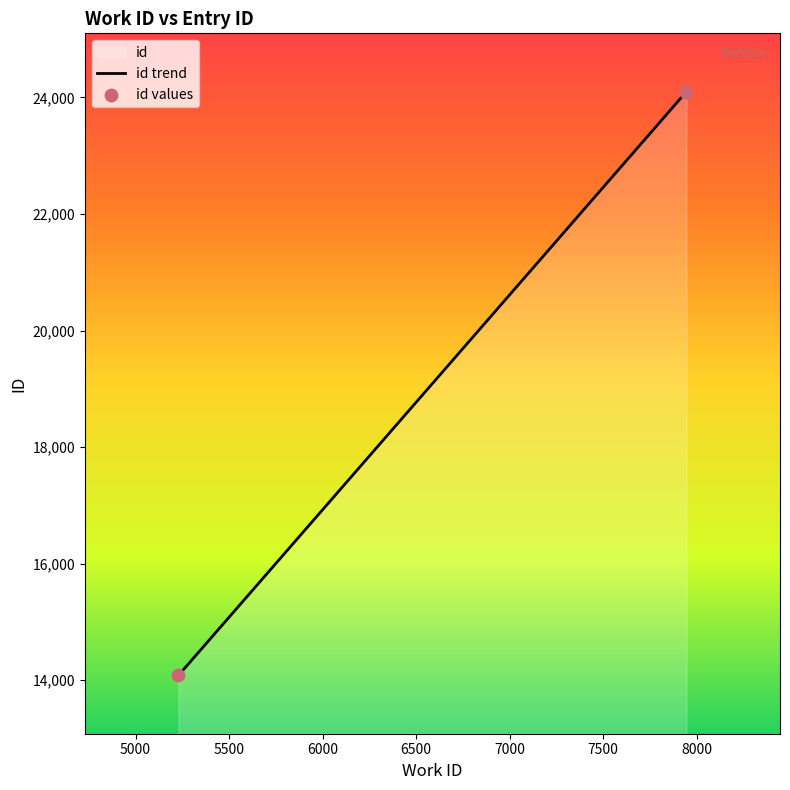

What is the ratio of the value at 7946 to the value at 7946?

1.0